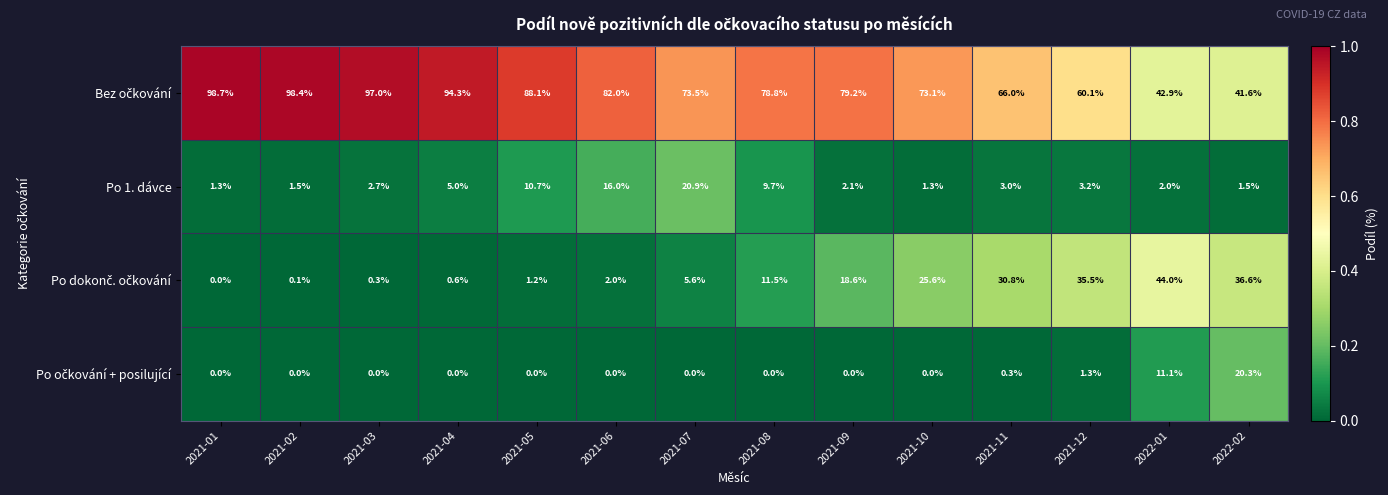

Is it true that Po 1. dávce equals 3.7 at 2021-09?

False